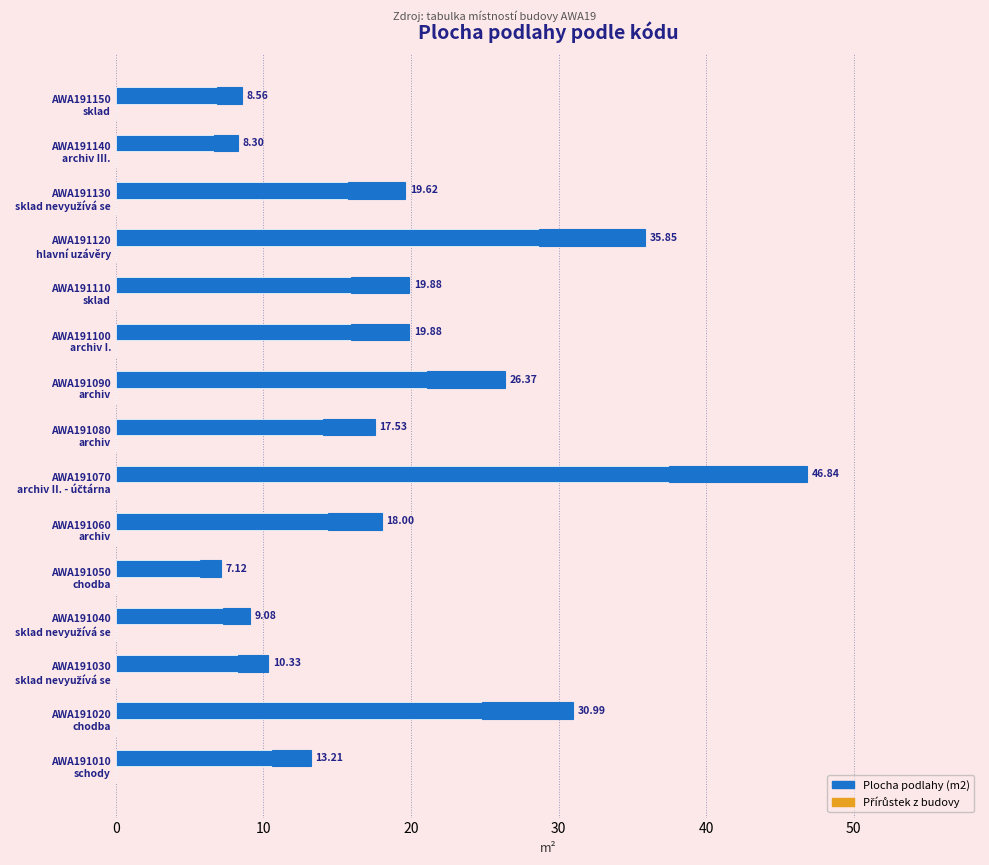

Reading left to right, transcribe all the data shown in this chart.

Plocha podlahy (m2): 13.2	31.0	10.3	9.1	7.1	18.0	46.8	17.5	26.4	19.9	19.9	35.9	19.6	8.3	8.6
Přírůstek z budovy: 0.3	0.3	0.3	0.3	0.3	0.3	0.3	0.3	0.3	0.3	0.3	0.3	0.3	0.3	0.3